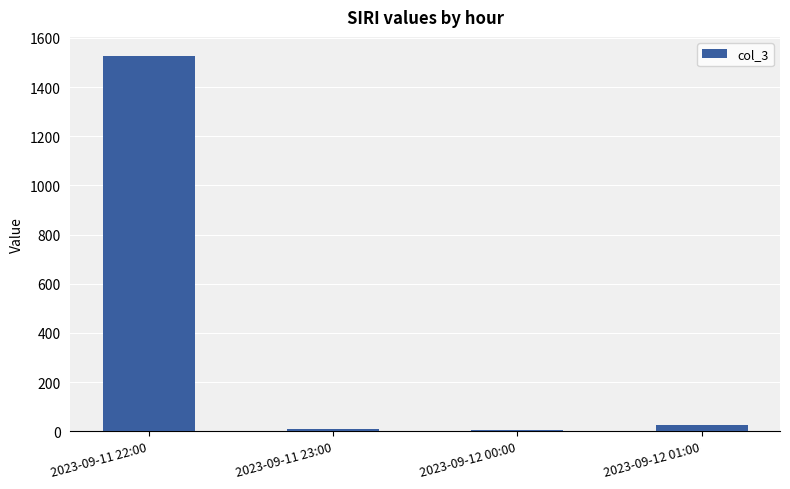

What is the smallest value displayed?

5